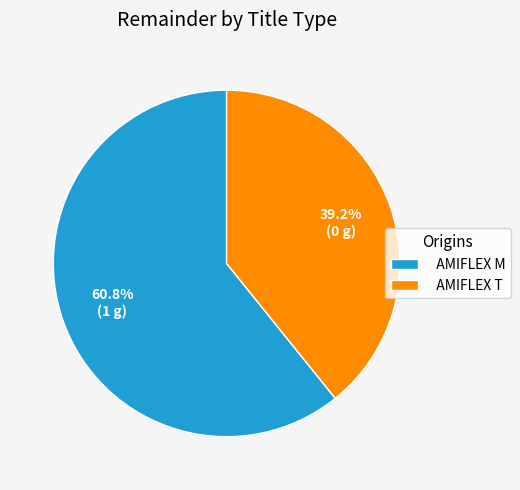

Count the number of slices in the pie.

2